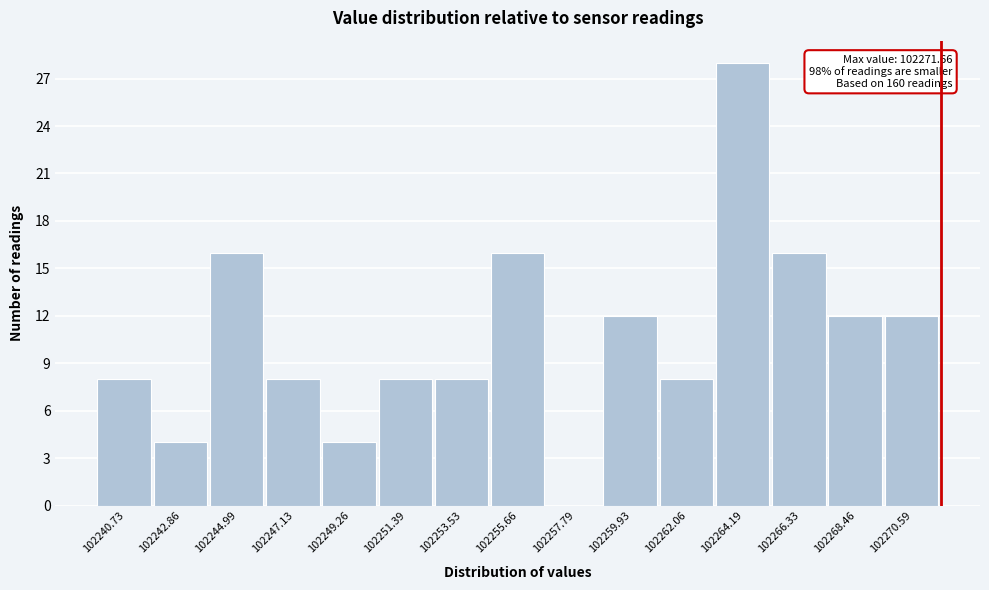

Which range on the x-axis has the tallest bar?

102263.0 to 102265.5